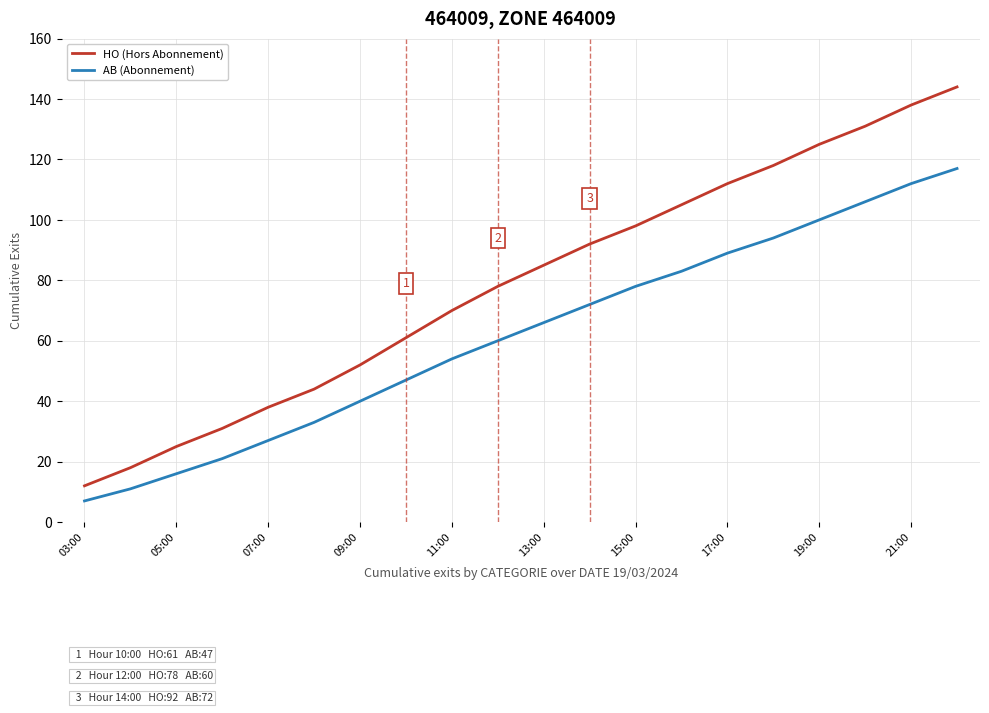

Which series has the largest range (max minus min)?

HO (Hors Abonnement)